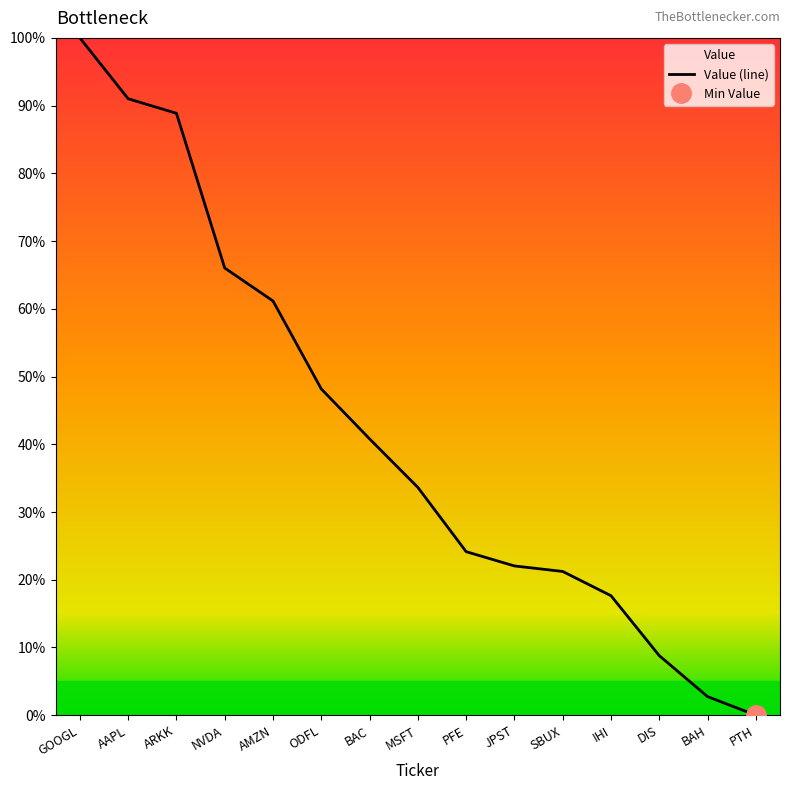

Which category has the lowest value across all series?

PTH